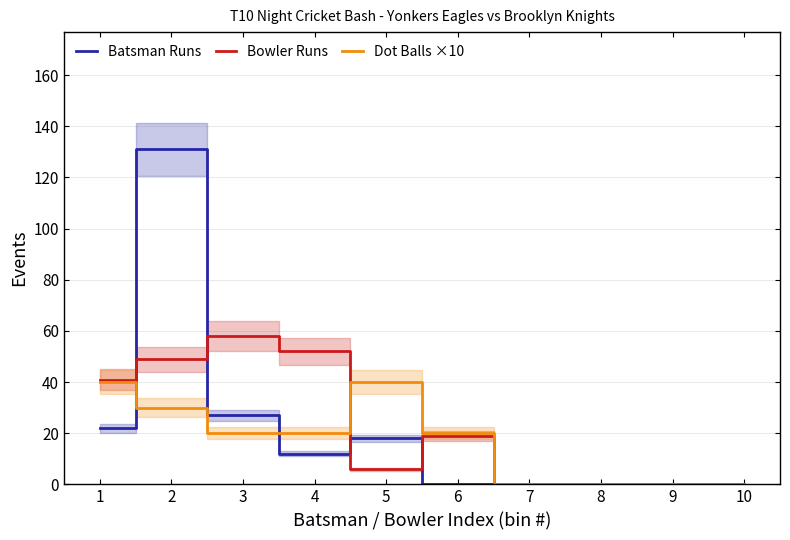

Is the value of Batsman Runs at 5 greater than the value of Bowler Runs at 2?

No